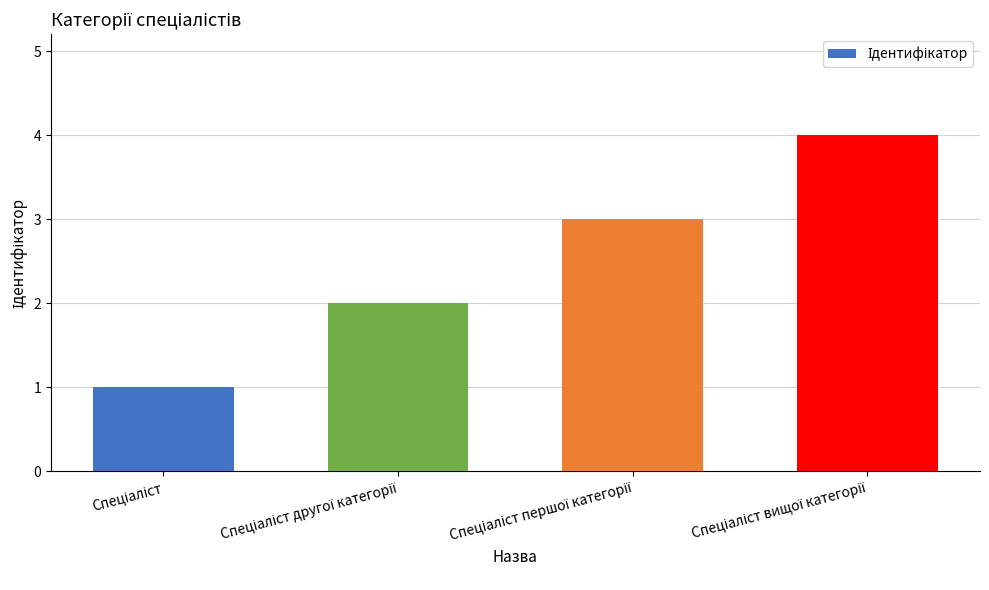

What is the difference between the maximum and minimum values?

3